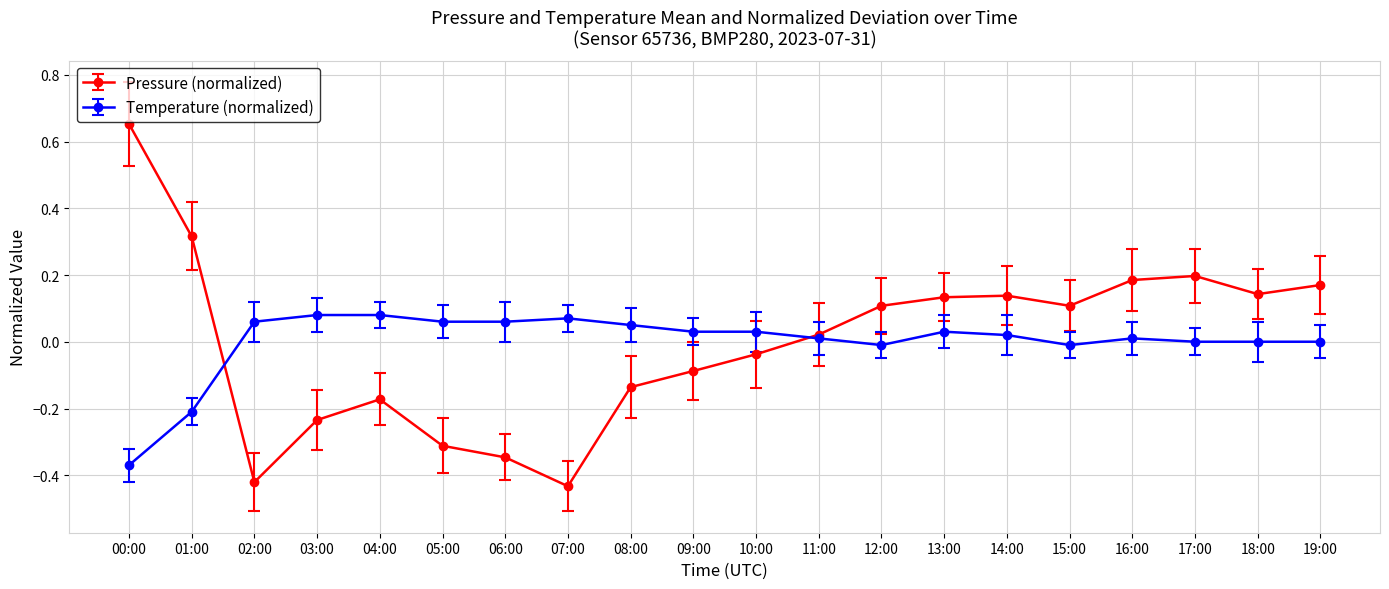

How many lines are shown in the chart?

2